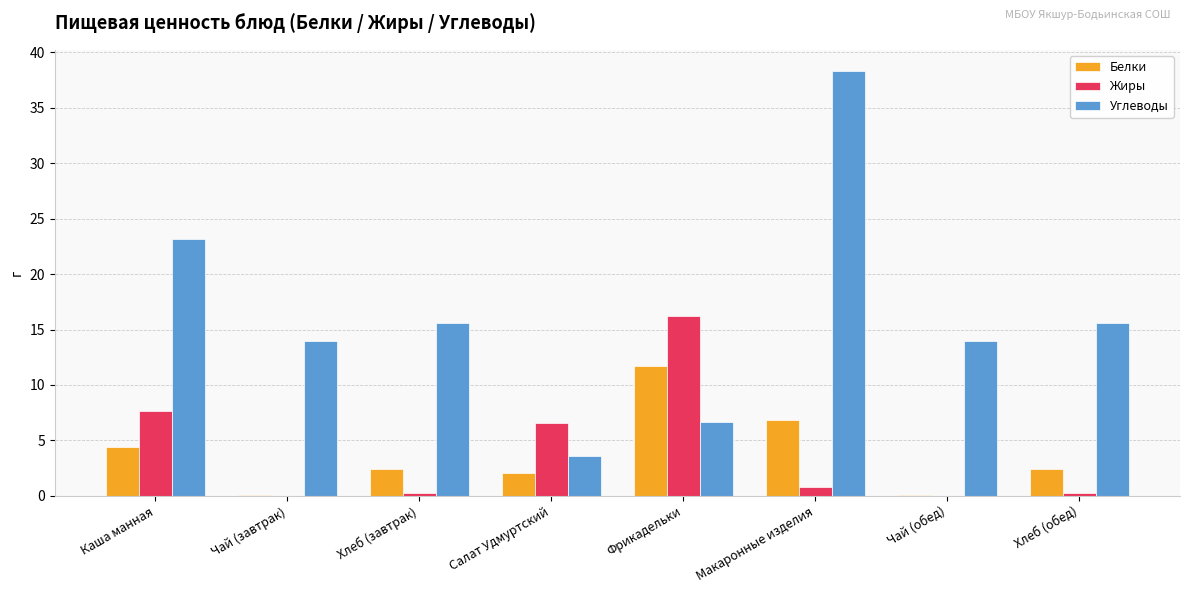

Where is Жиры nearest to the value 8?

Каша манная